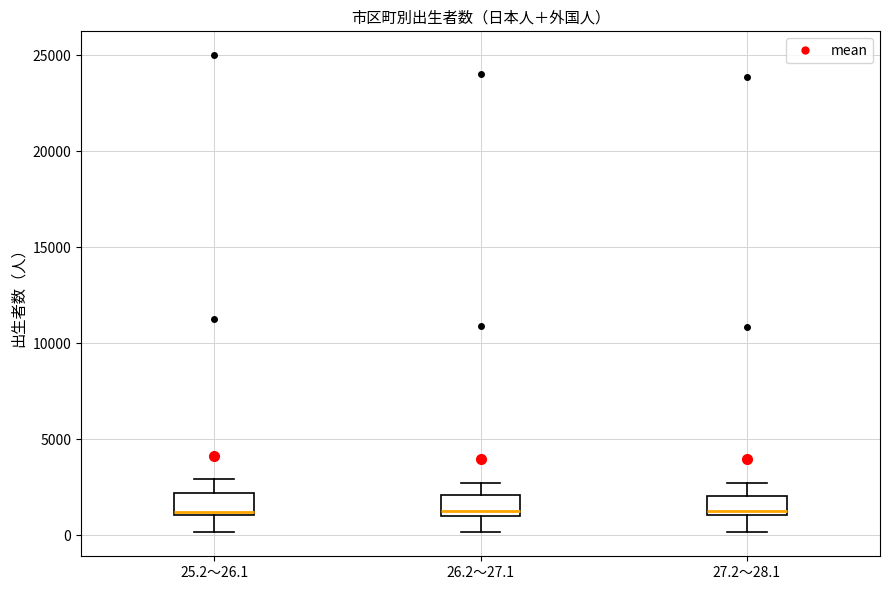

Reading left to right, read every box against the y-axis: the position of its median line, the range the box covers, and the ends of its whiskers. The values are not printed on the chart, so give them approximately, as read against the axis.

25.2～26.1: median 1000 (just above the box's lower edge), box 1000 to 2000, whiskers 0 to 3000
26.2～27.1: median 1000 (just above the box's lower edge), box 1000 to 2000, whiskers 0 to 2500
27.2～28.1: median 1000 (just above the box's lower edge), box 1000 to 2000, whiskers 0 to 2500